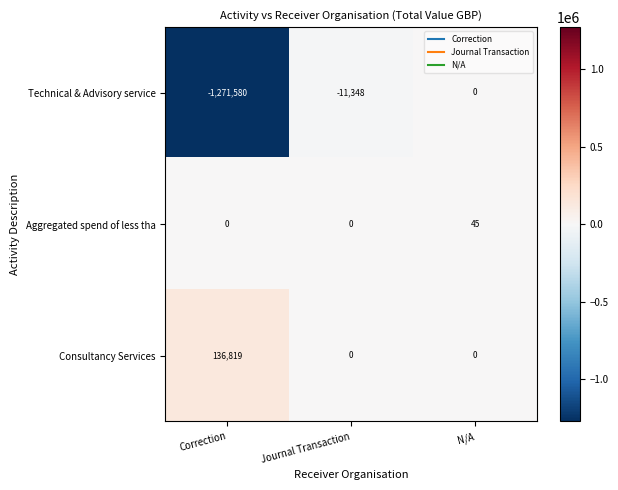

What is the total value across all series at Correction?

-1134761